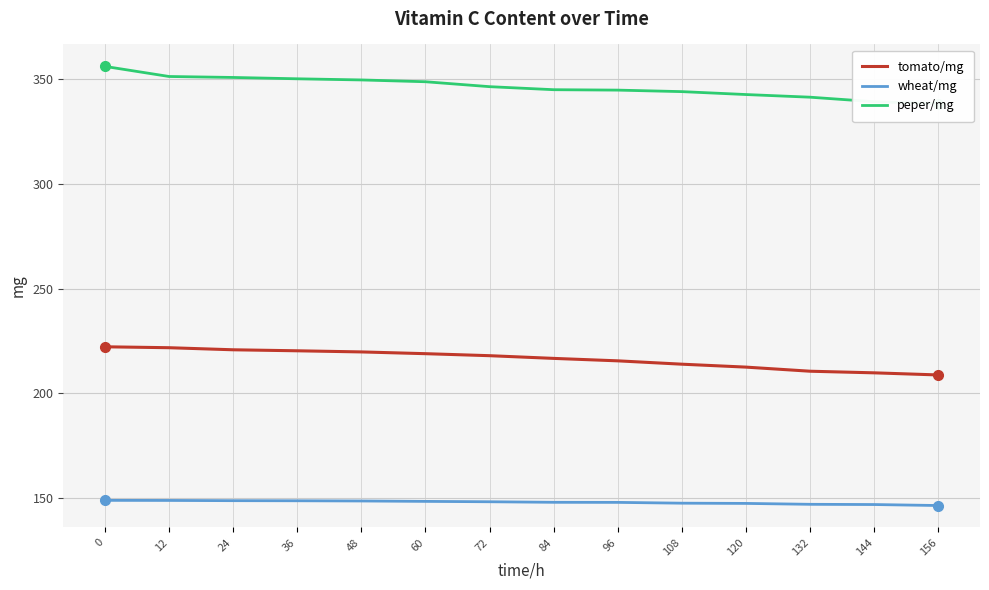

What are all the series names shown in the legend?

tomato/mg, wheat/mg, peper/mg